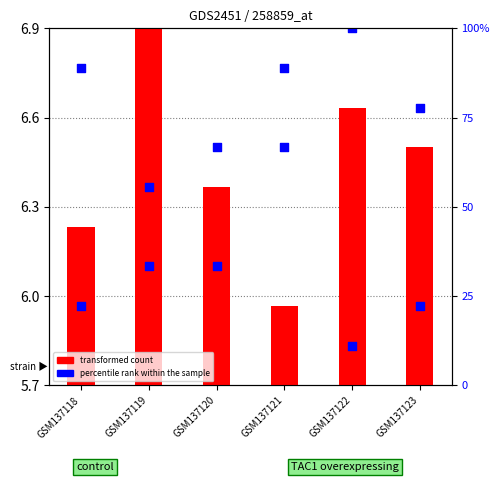

What is the change in value from GSM137119 to GSM137123?

-0.4